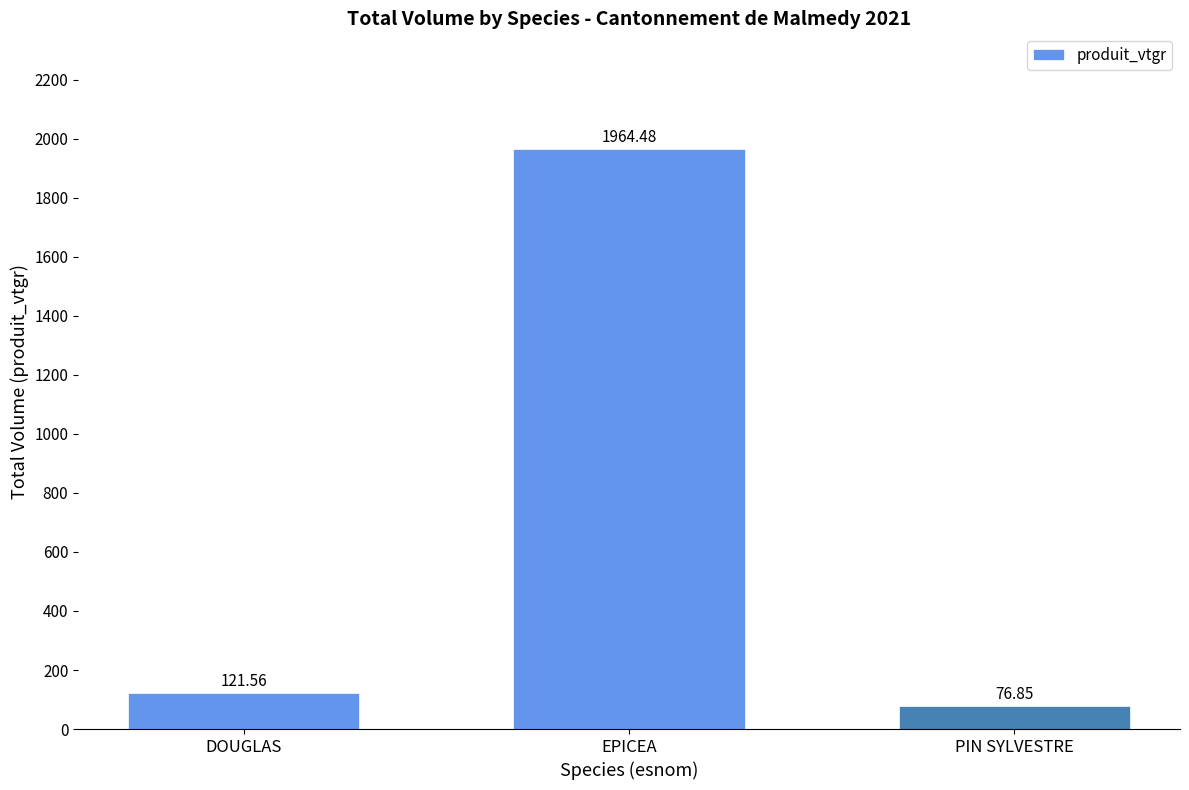

Are the bars horizontal?

No